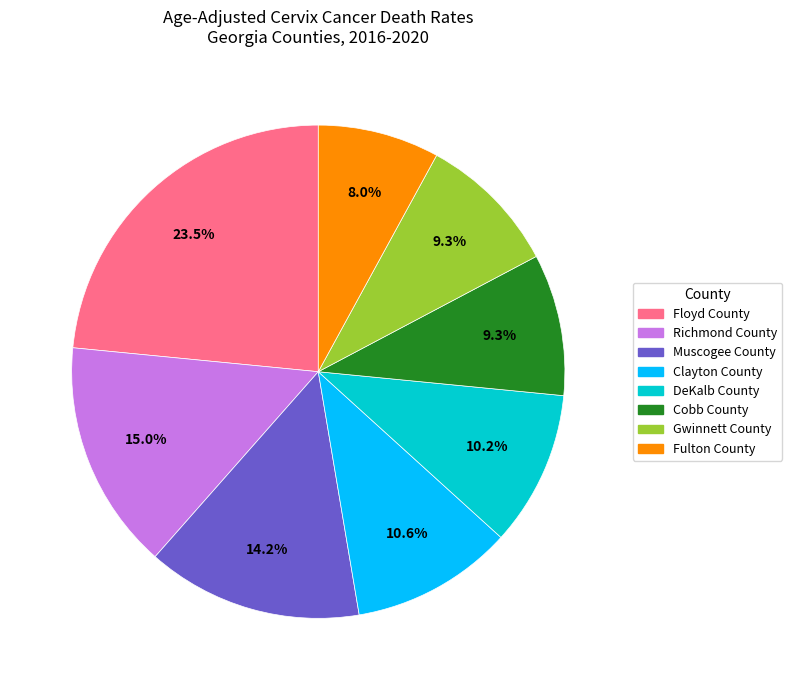

Does Cobb County account for over 50% of the chart?

No